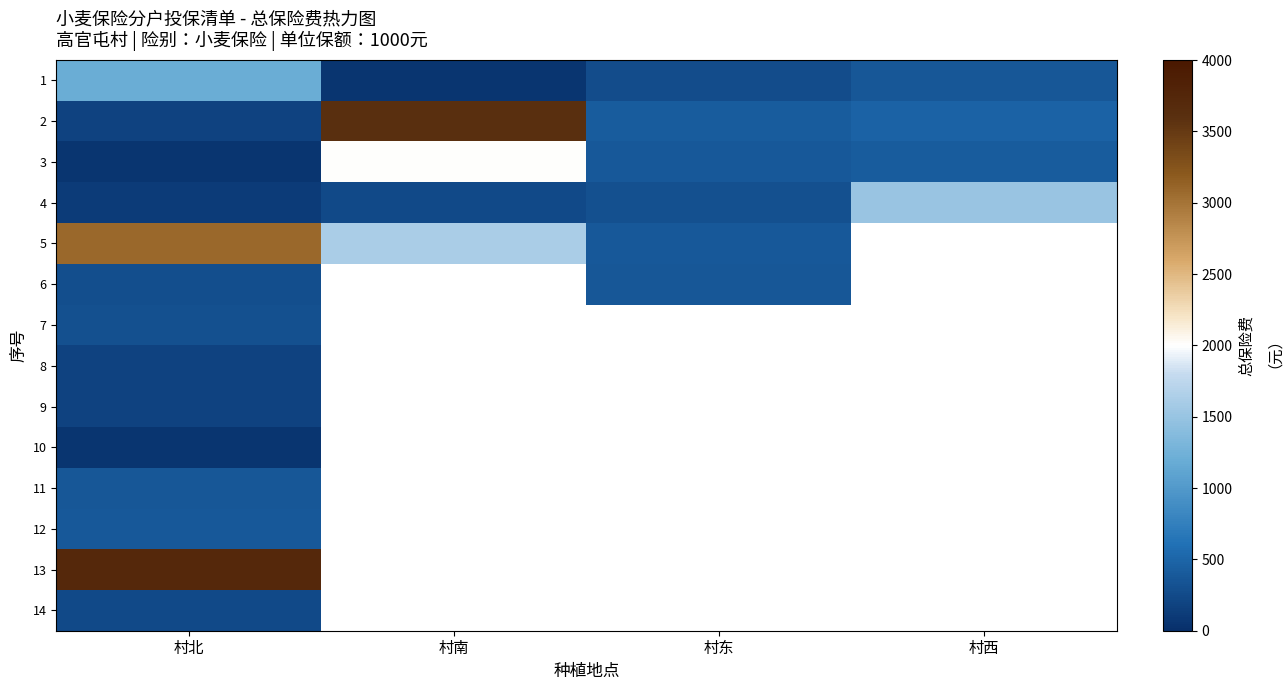

Read the 2 value at 村东.

420.0